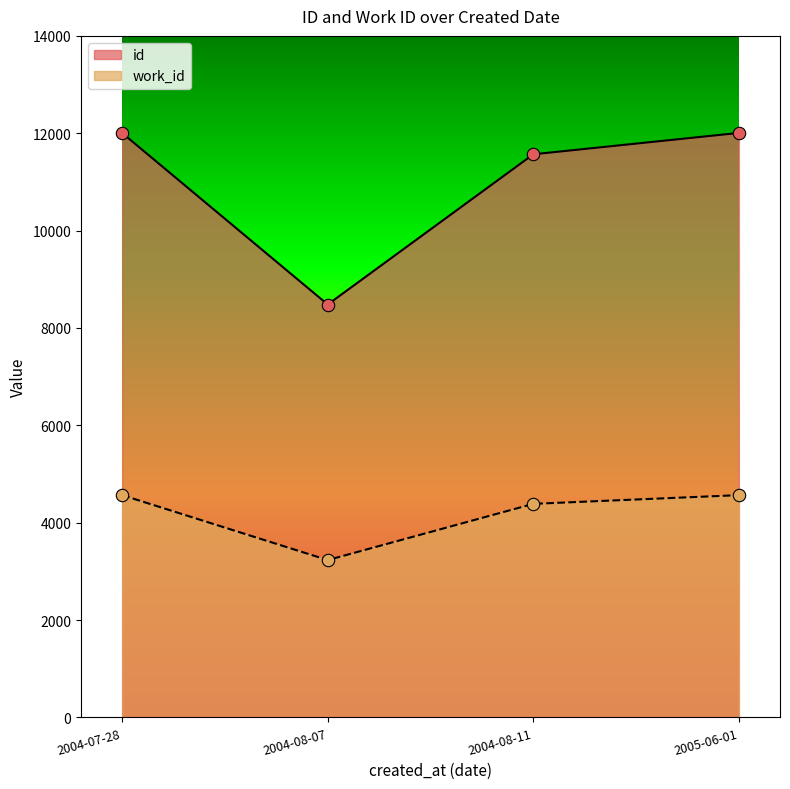

Which series has the largest total across all categories?

id